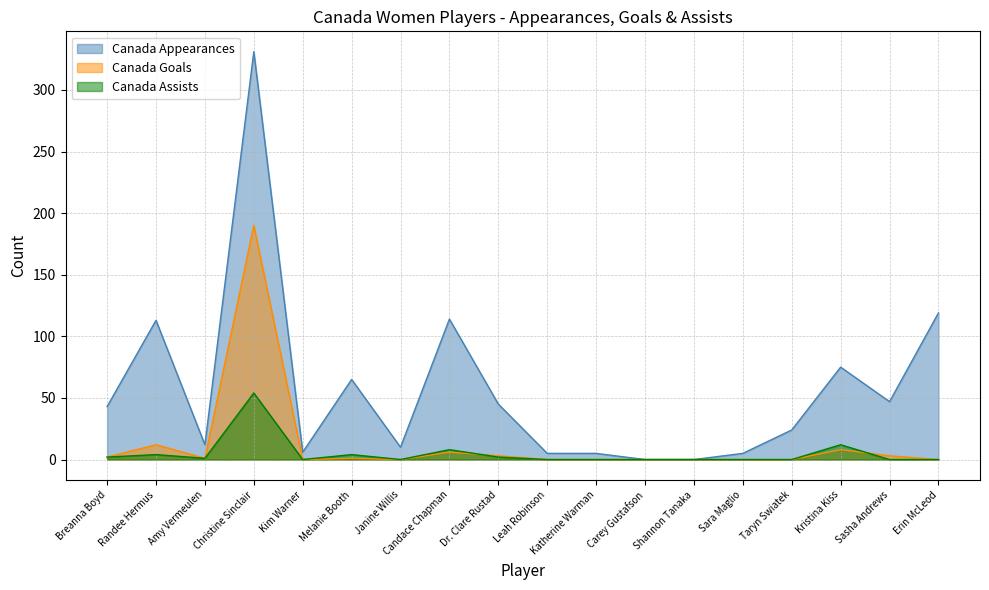

How many lines are shown in the chart?

3